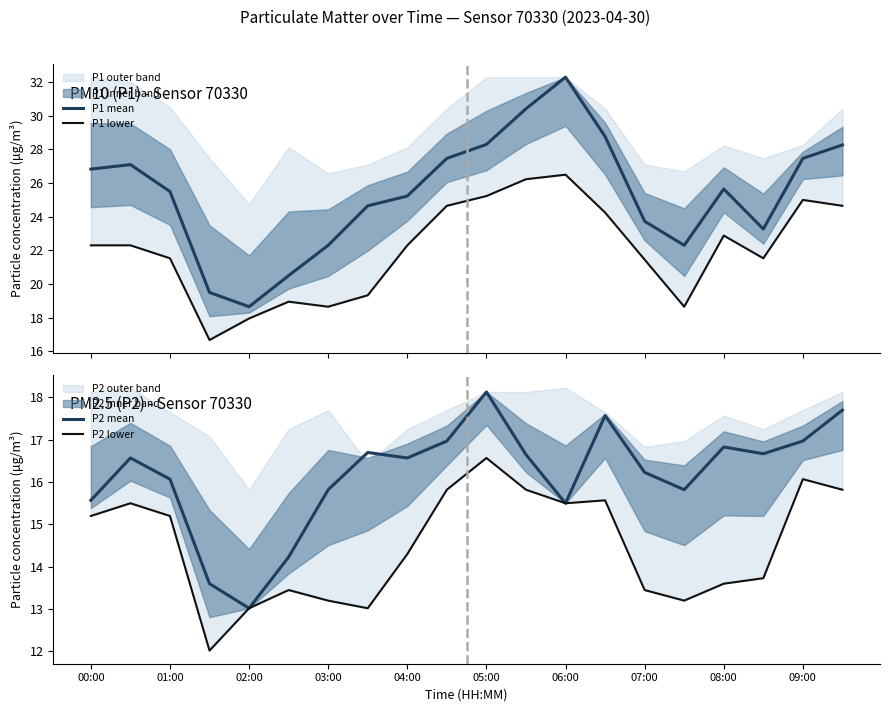

What is the value of the P2 mean point at the 11th from the left?

18.1